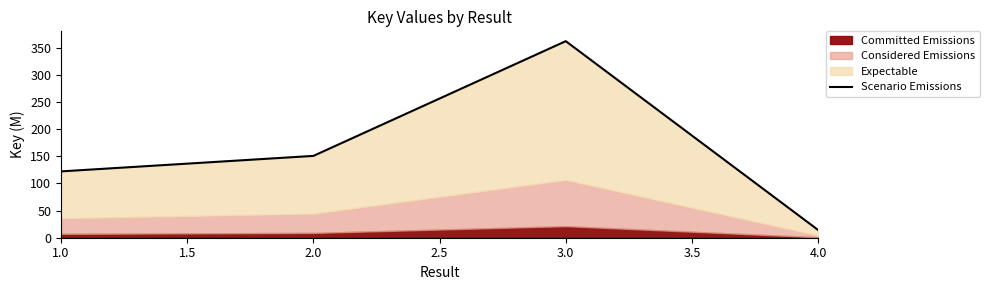

The value at 2.0 is 84.5. True or false?

False